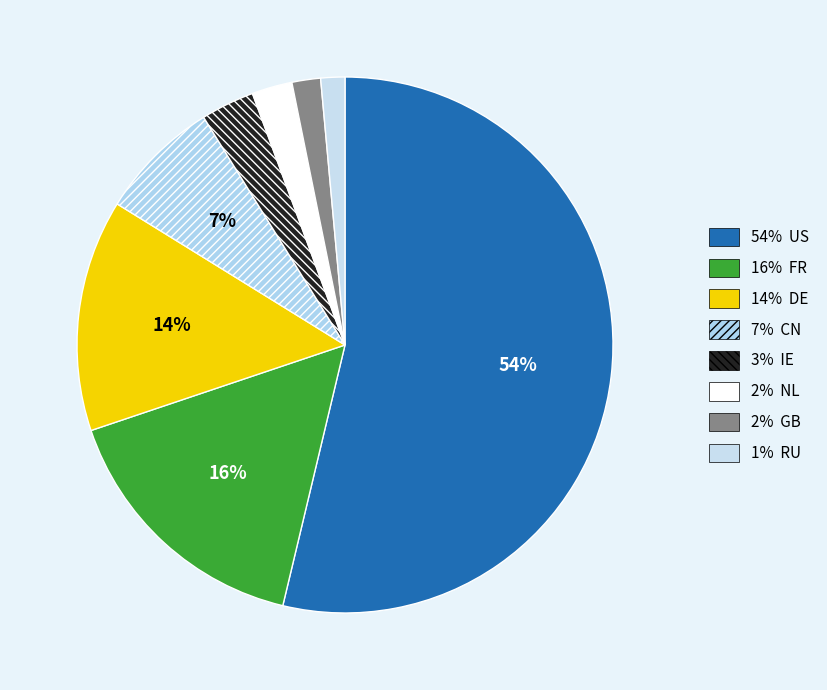

How many slices are in this pie chart?

8